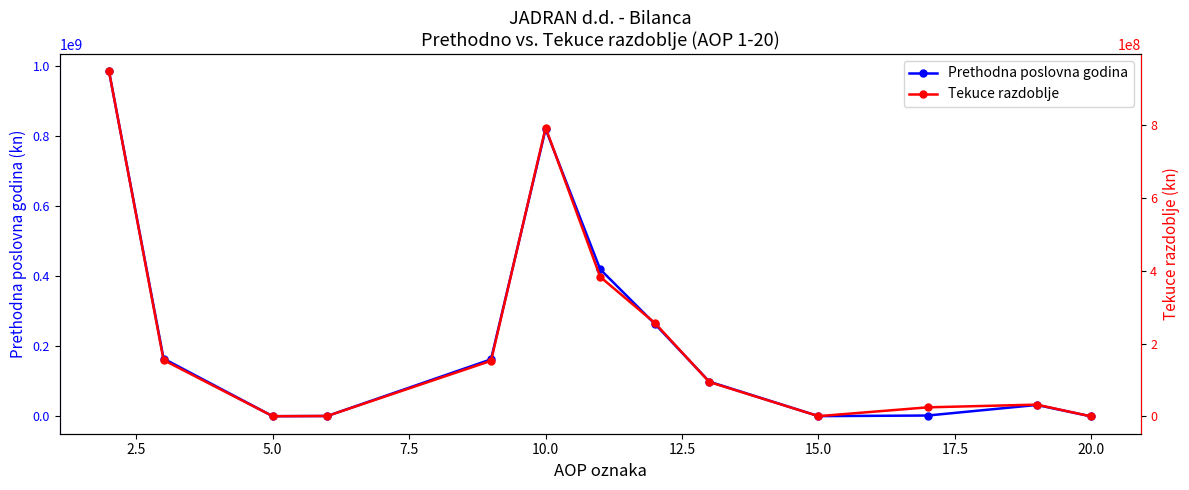

How many interior local valleys does the Prethodna poslovna godina series have?

2